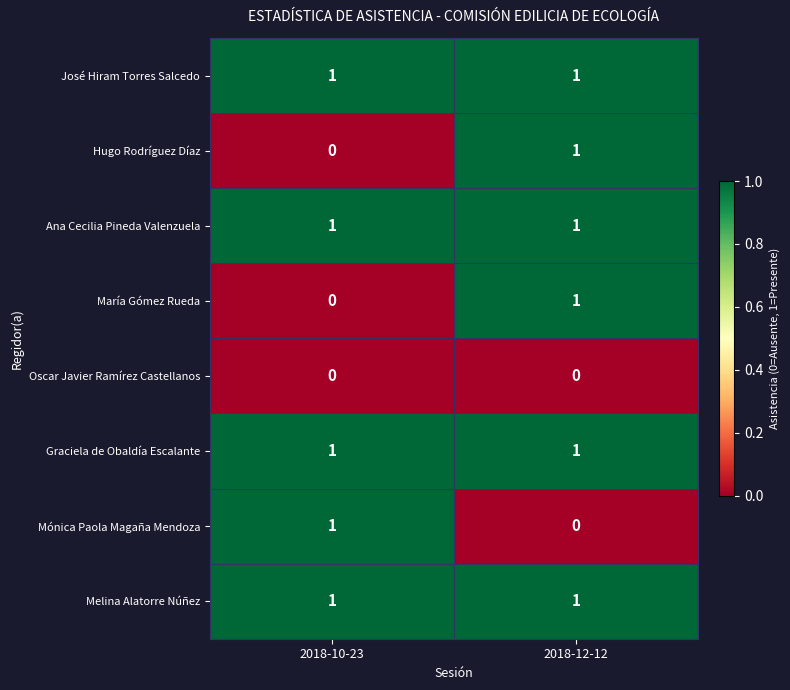

What is the difference between the highest and lowest values at 2018-10-23?

1